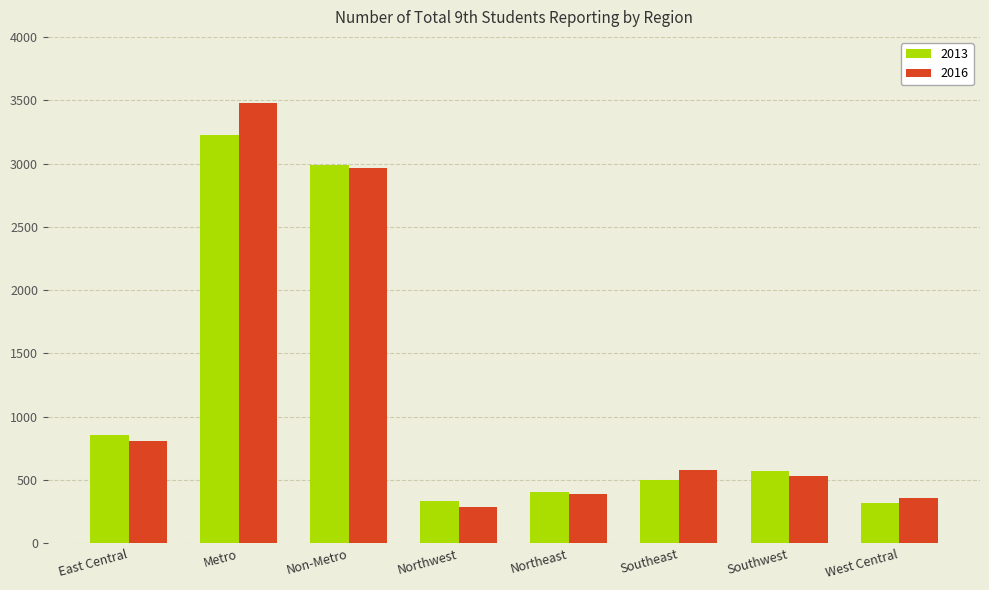

Is it true that 2013 equals 2992 at Non-Metro?

True